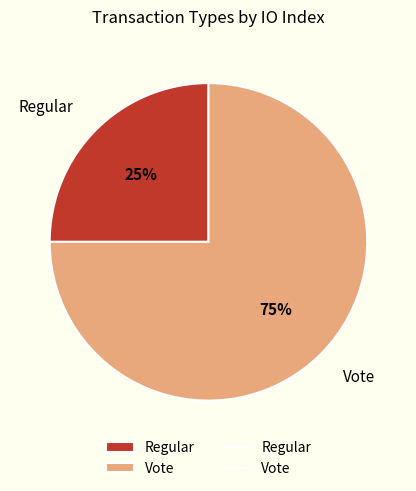

How many slices are in this pie chart?

2